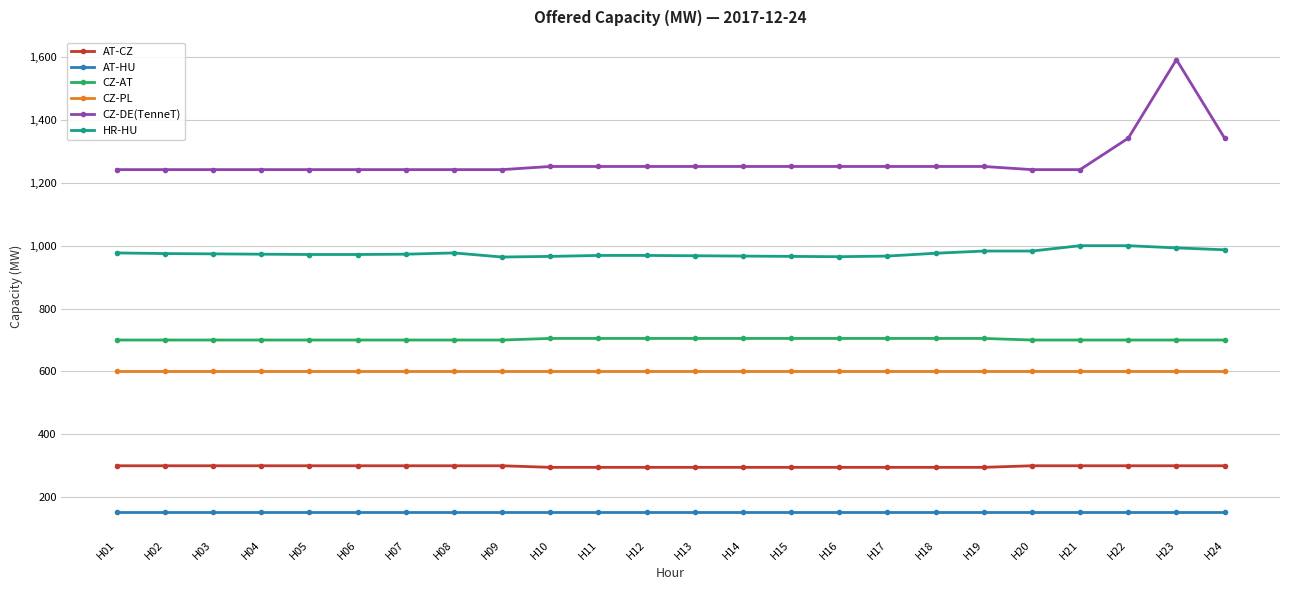

The value of CZ-DE(TenneT) at H22 is 367. True or false?

False